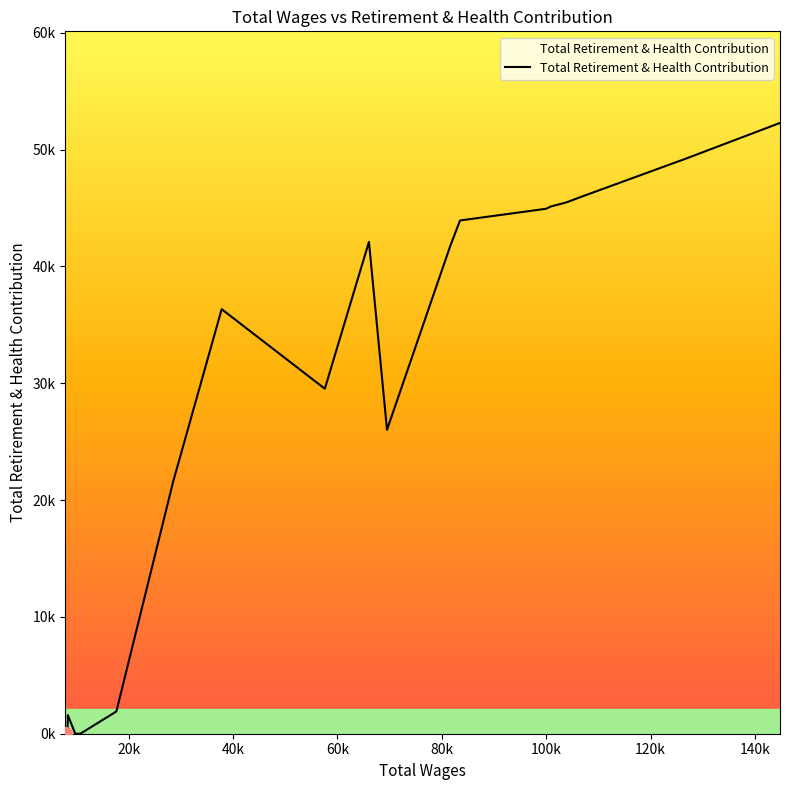

Is this an area chart (filled region under the line)?

Yes